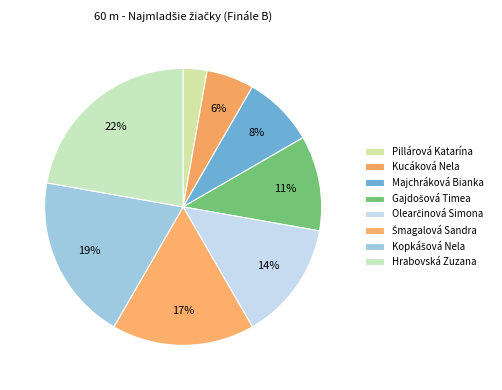

Count the number of slices in the pie.

8